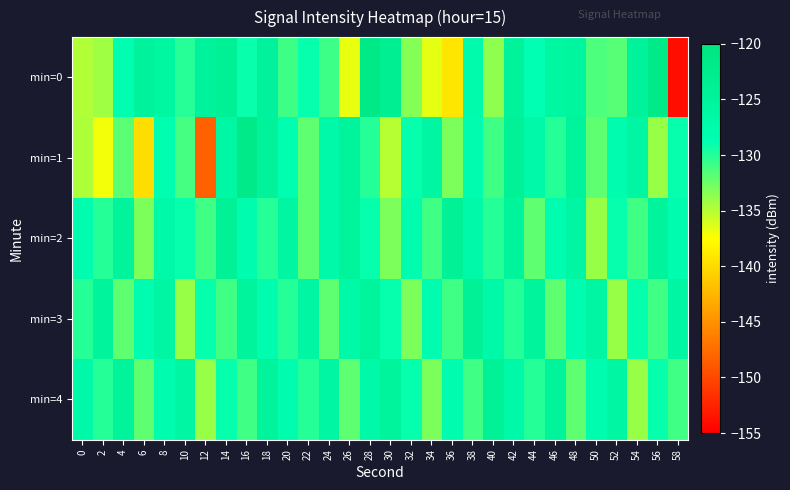

What is the difference between the highest and lowest values at 28?

8.7